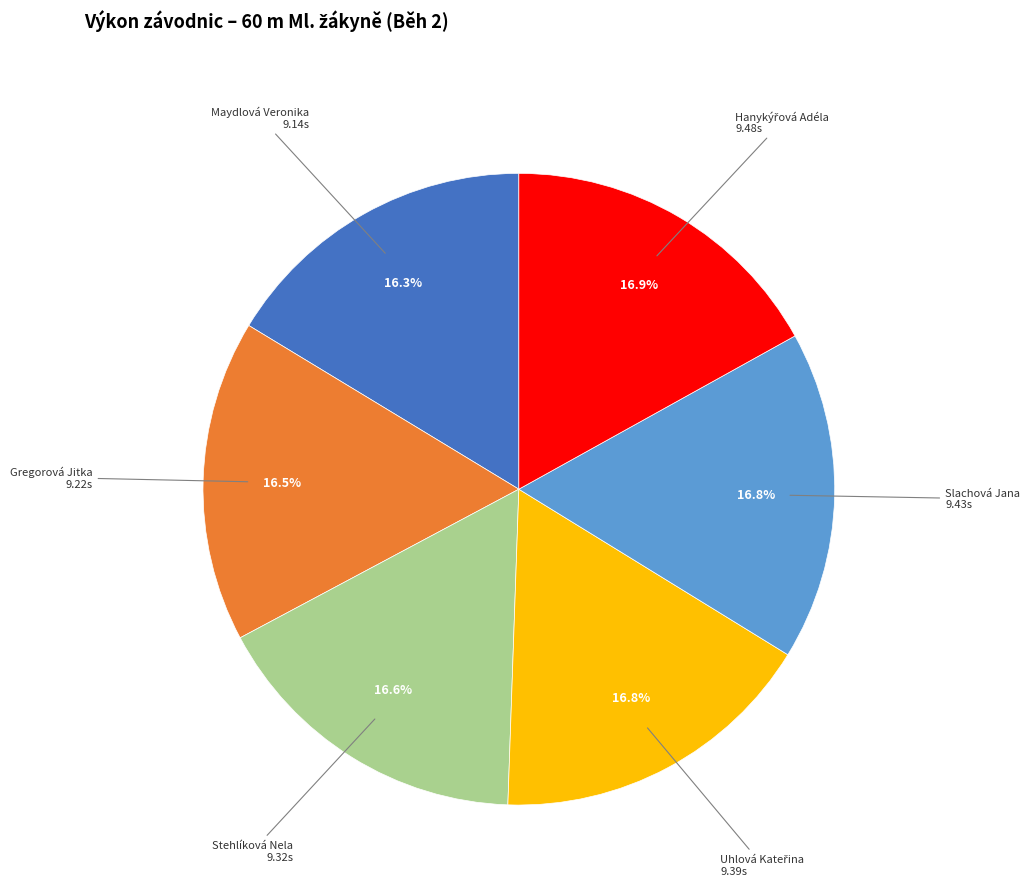

To the nearest percent, what is the average slice percentage?

17%